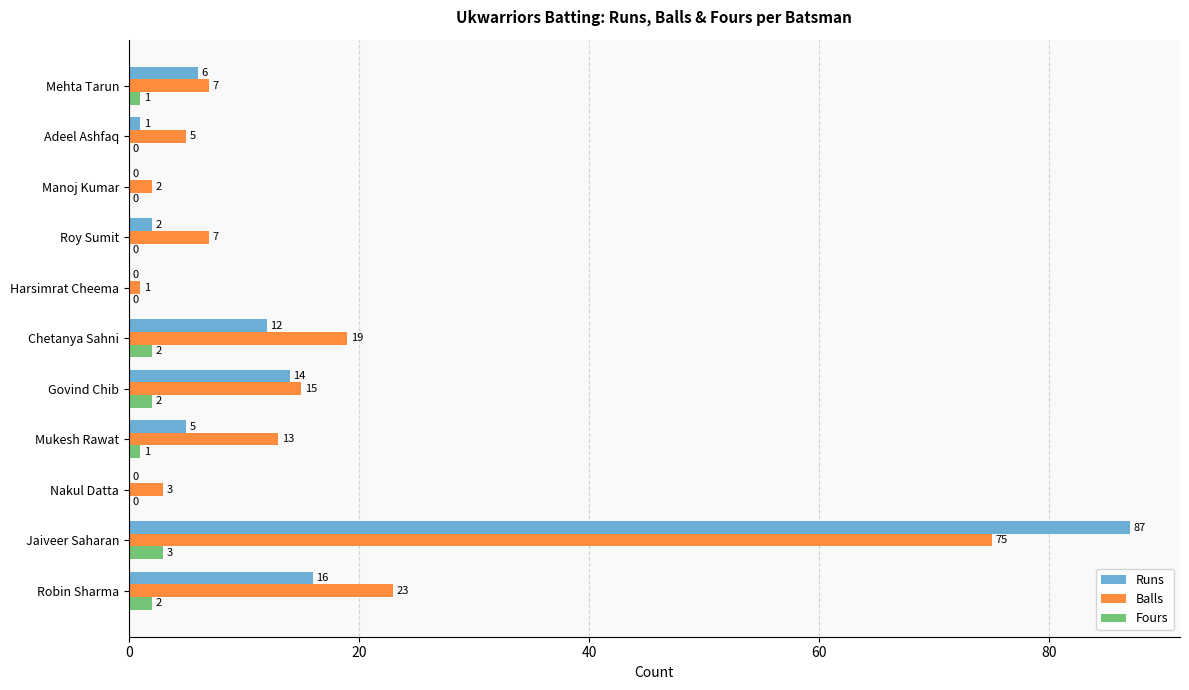

What value does the Runs series have at Mehta Tarun, to the nearest 5?

5